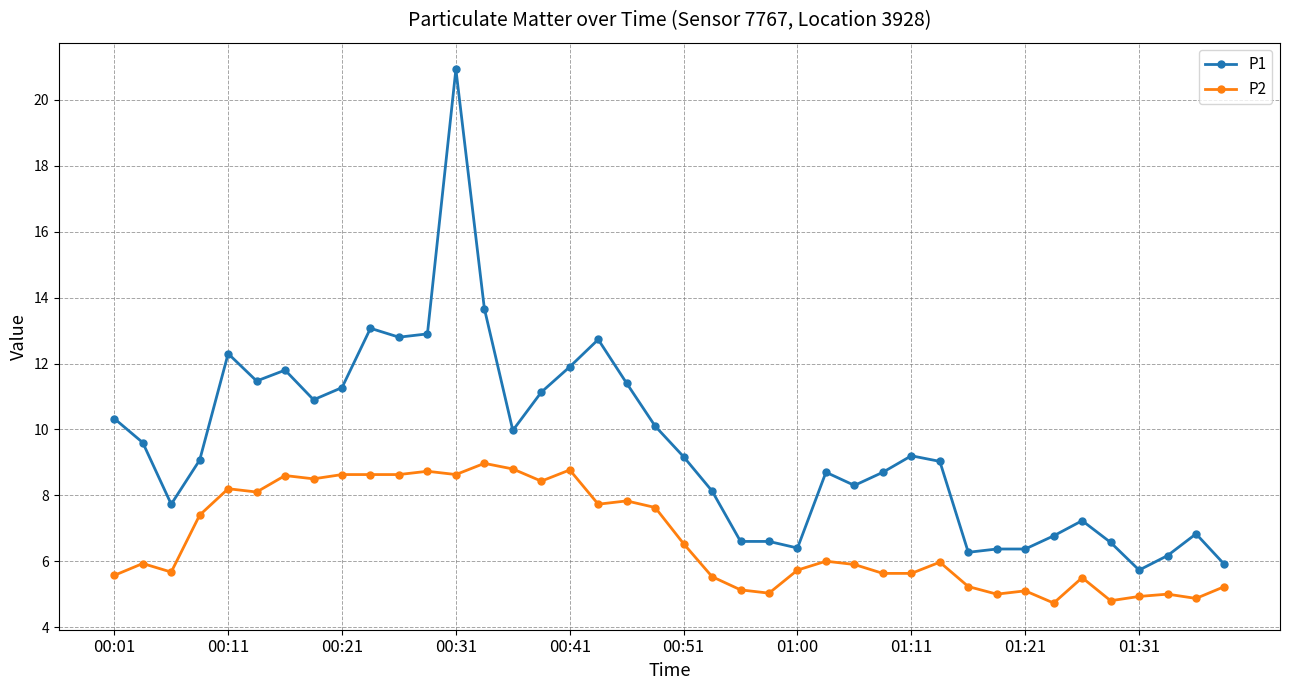

Rank the series by their maximum value, from highest to lowest.

P1, P2